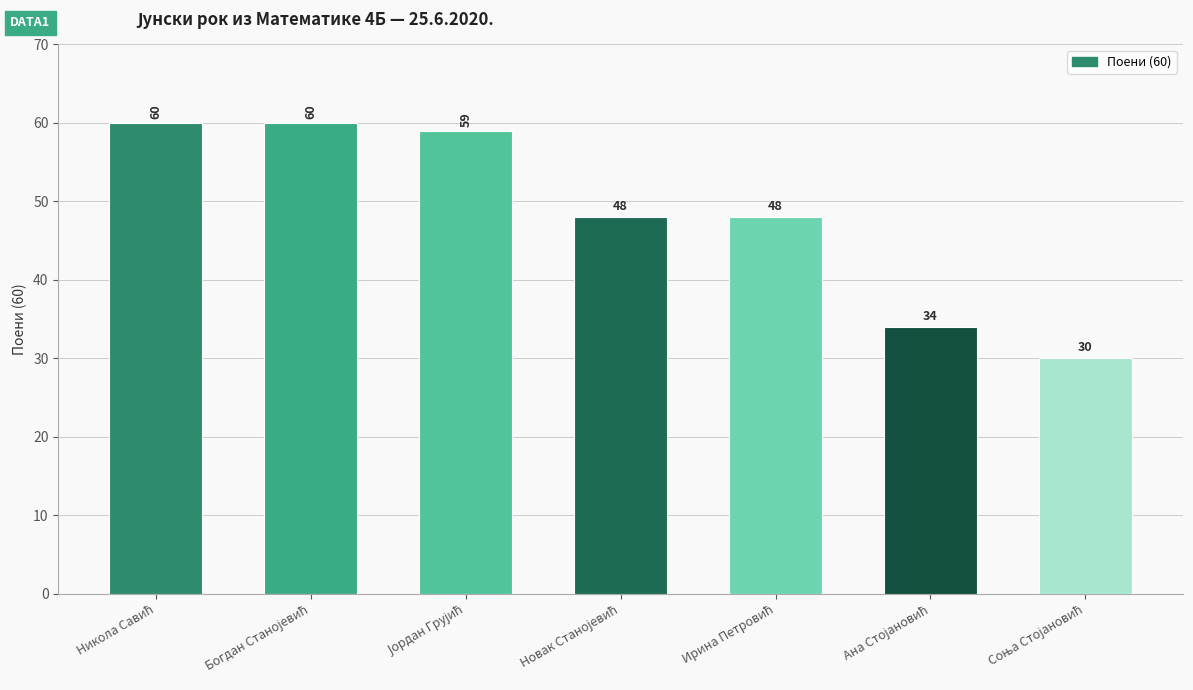

What is the minimum value shown in the chart?

30